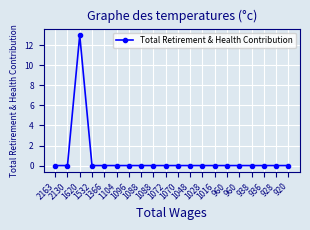

How many data points does each series have?

20